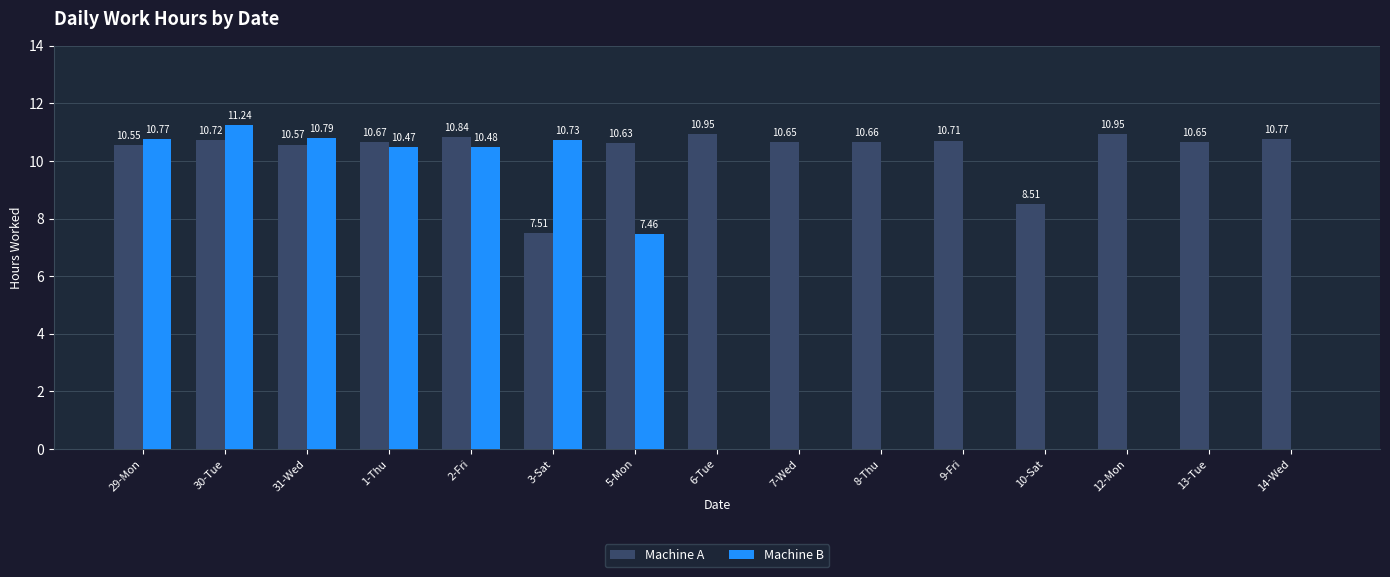

What is the sum of all Machine A values?

155.3